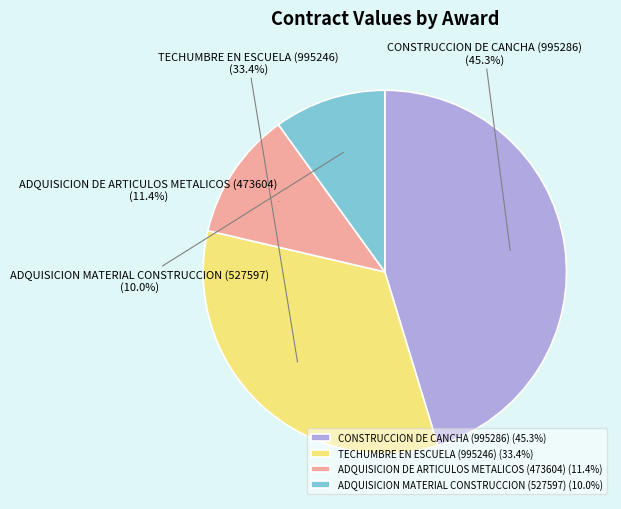

Count the number of slices in the pie.

4